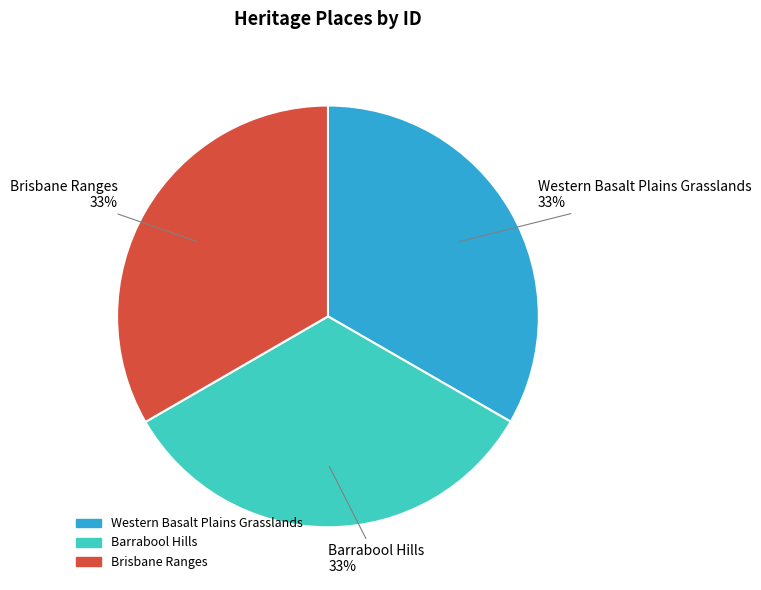

Does Barrabool Hills represent more than half of the total?

No